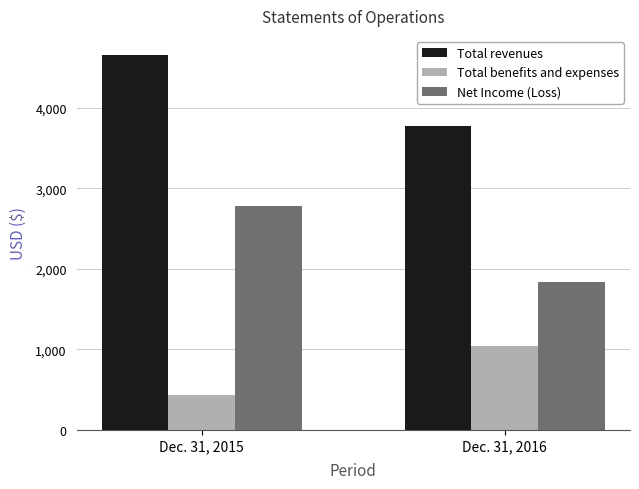

List the series in order of their peak value, lowest first.

Total benefits and expenses, Net Income (Loss), Total revenues